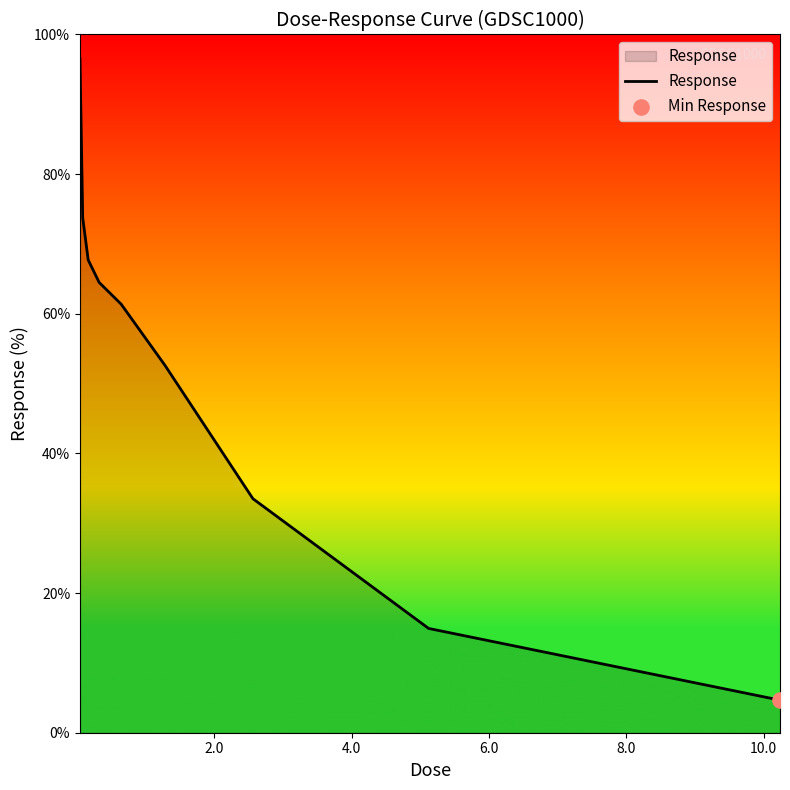

What is the minimum value shown in the chart?

4.7